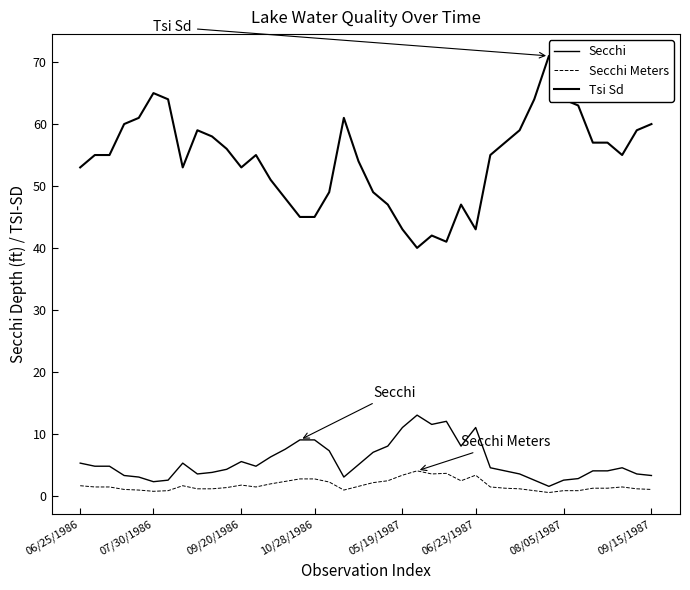

Where does the Secchi series first go above 4?

06/25/1986